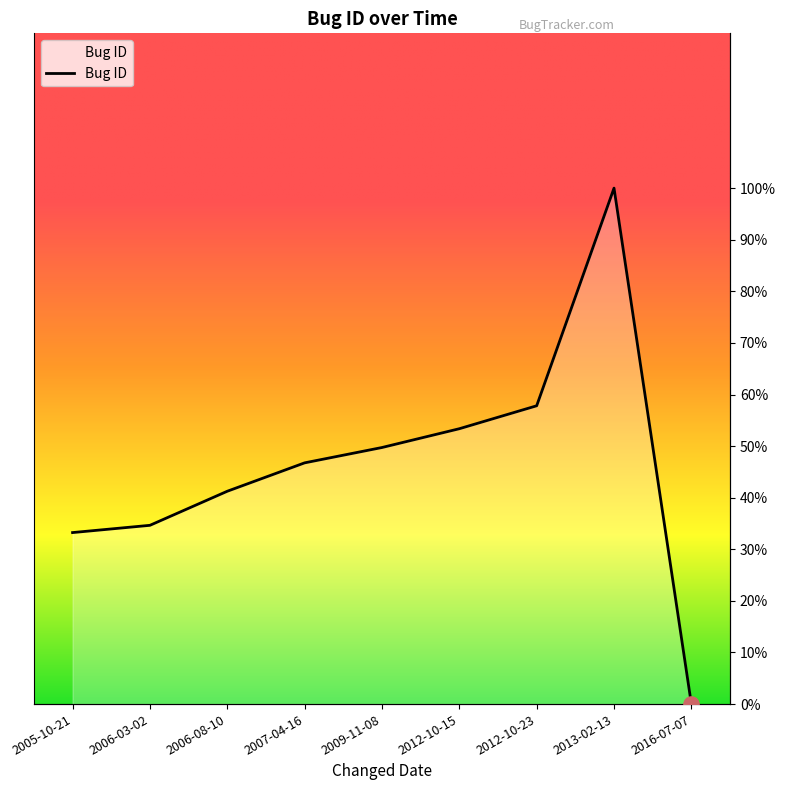

Between 2012-10-15 and 2016-07-07, which is larger?

2012-10-15